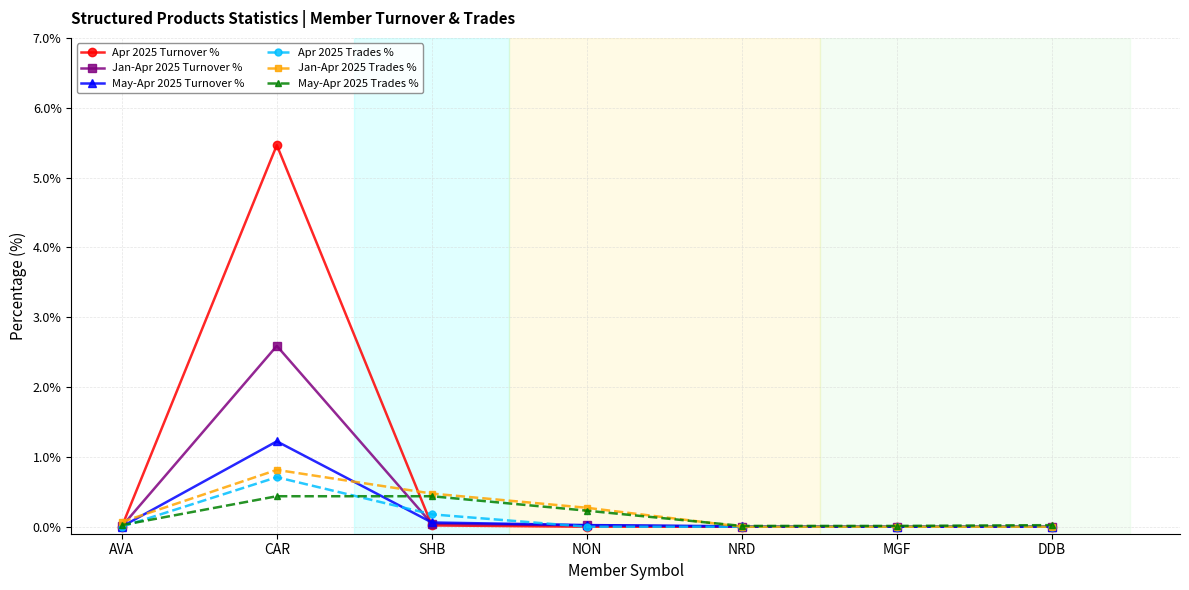

Which series has the largest range (max minus min)?

Apr 2025 Turnover %